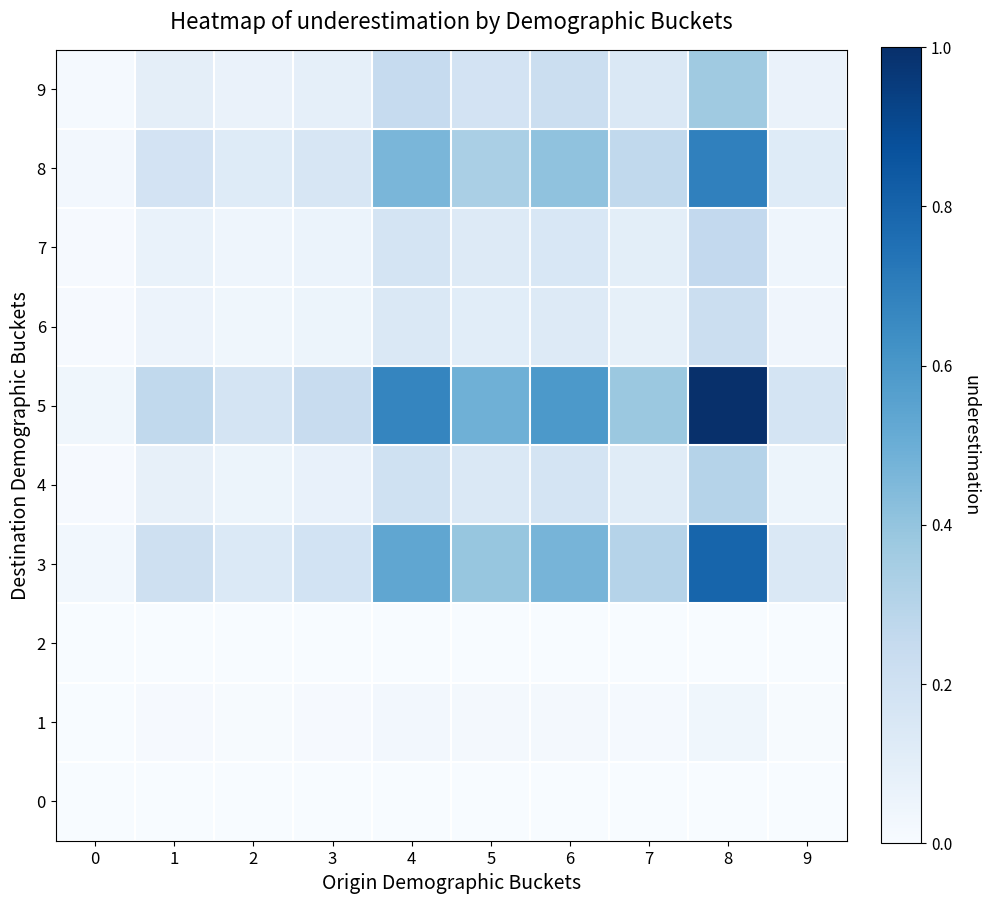

Rank the series at 7 from highest to lowest value.

5, 3, 8, 9, 4, 7, 6, 1, 2, 0